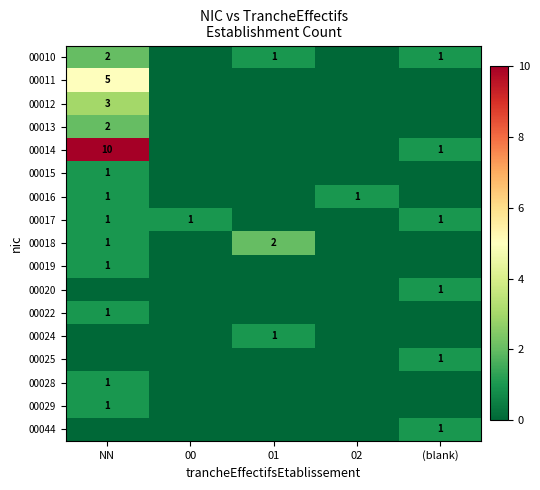

How many series are shown in this chart?

17